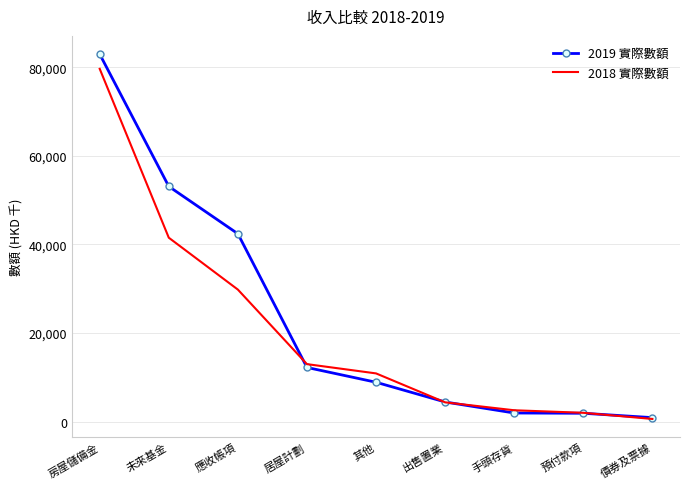

At which label does 2019 實際數額 reach its peak?

房屋儲備金